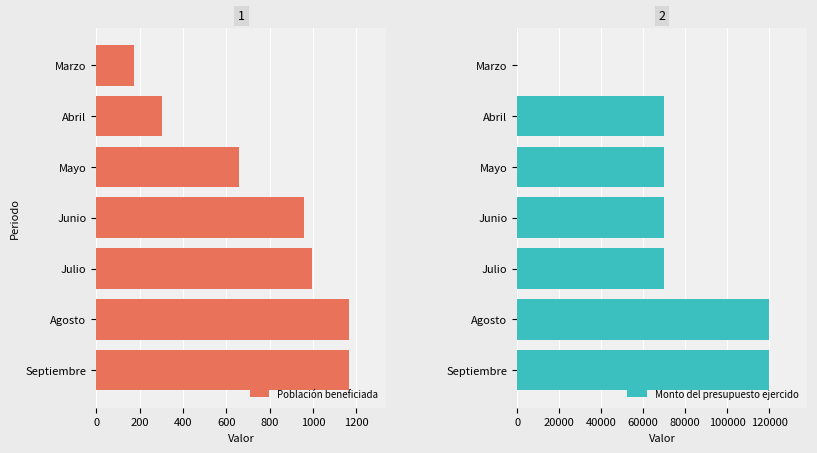

What is the difference between the maximum and second lowest values in the Población beneficiada series?

861